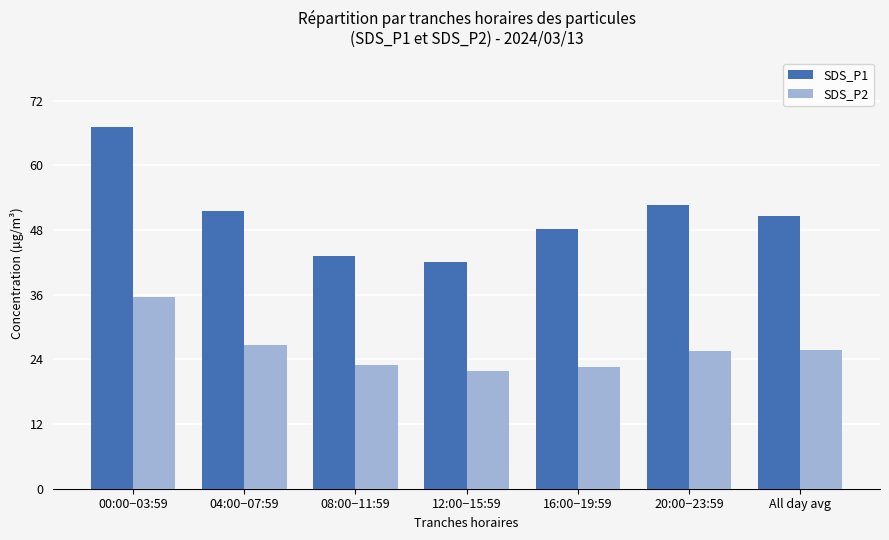

At which label does SDS_P1 reach its minimum?

12:00−15:59